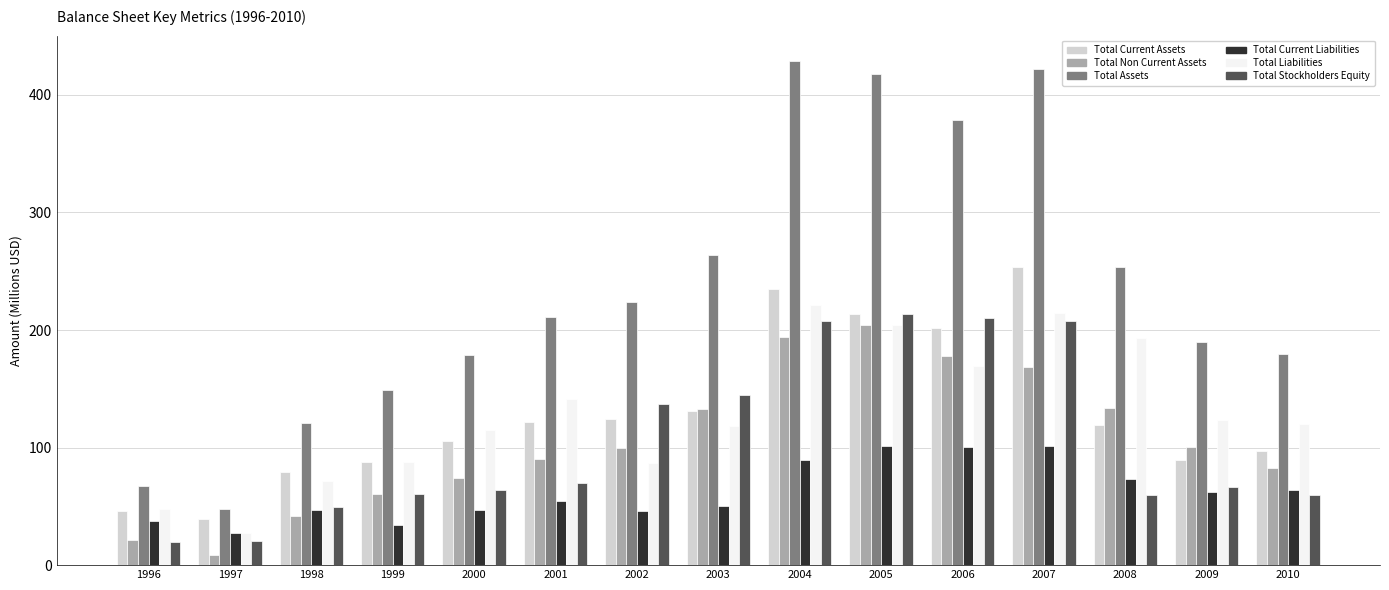

Which series changed the most between 1996 and 2009?

Total Assets